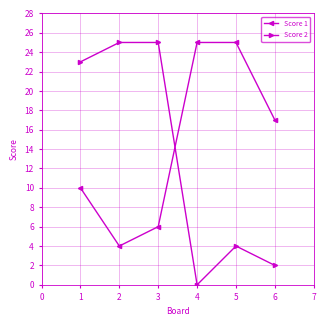

Rank the series at 1 from lowest to highest value.

Score 1, Score 2